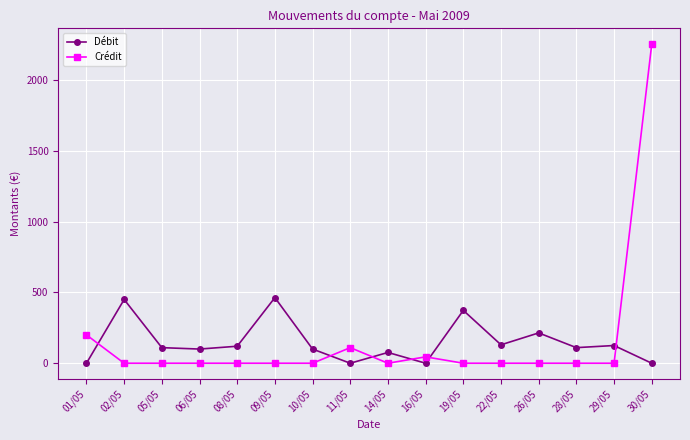

At 16/05, list the series in order from largest to smallest.

Crédit, Débit